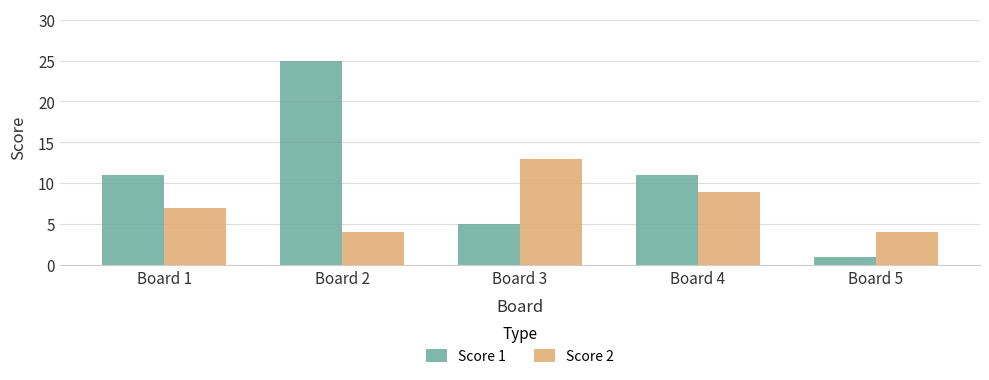

How many data points does each series have?

5